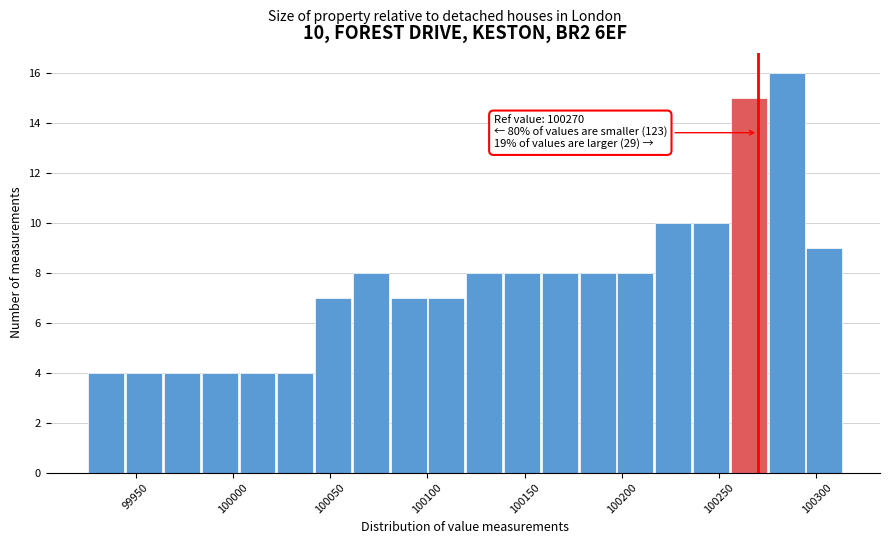

Read against the x-axis, roughly where is the centre of the tallest bar?

100285